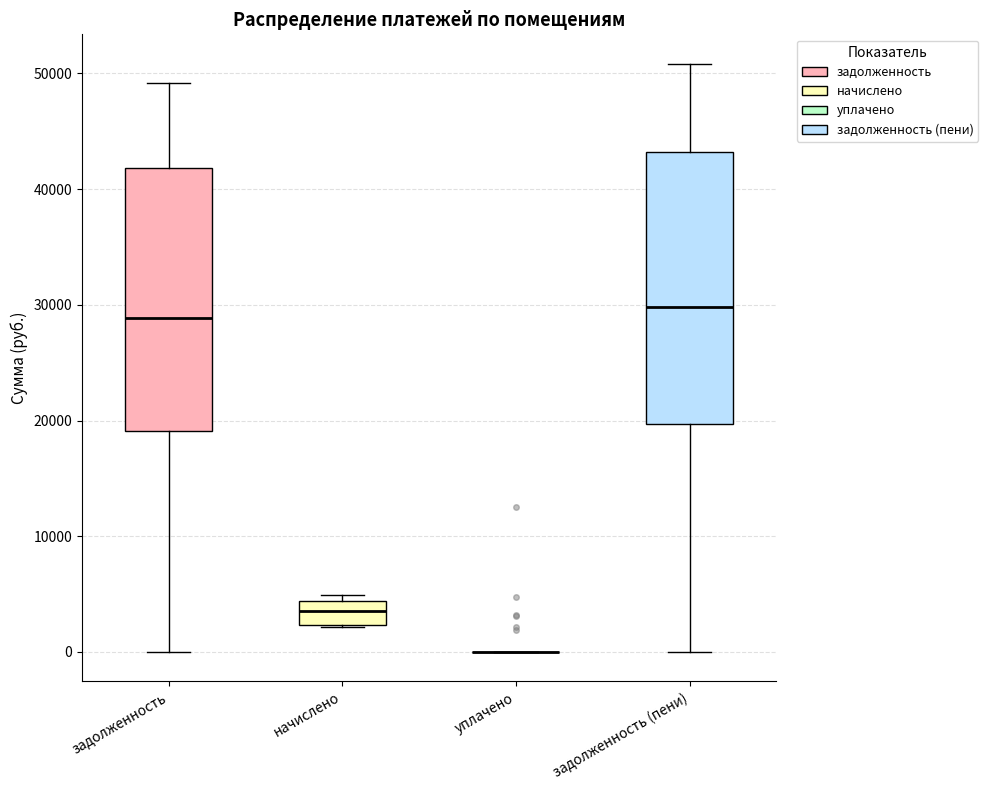

Where does the upper whisker of the box for задолженность (пени) end on the y-axis? The values are not printed on the chart, so give them approximately, as read against the axis.

51000